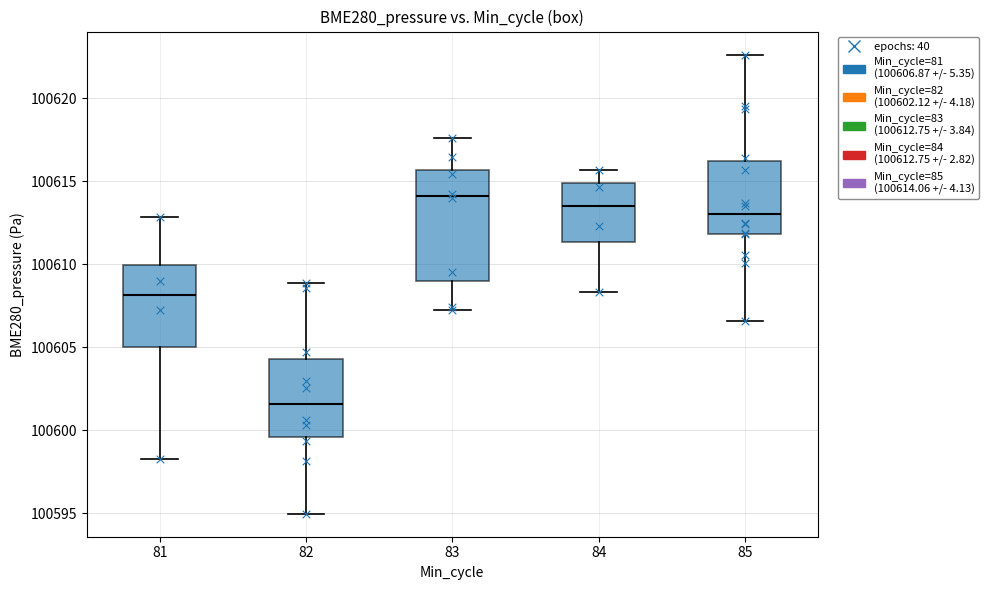

Which box has the highest median line?

83